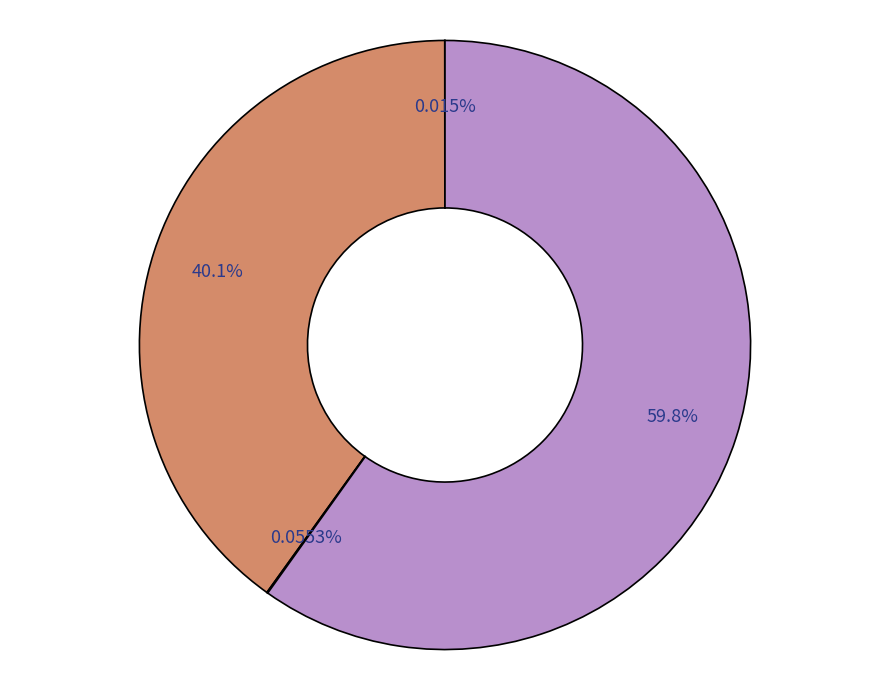

What is the smallest slice in the pie chart?

Series A Preferred Stock, Shares Outstanding